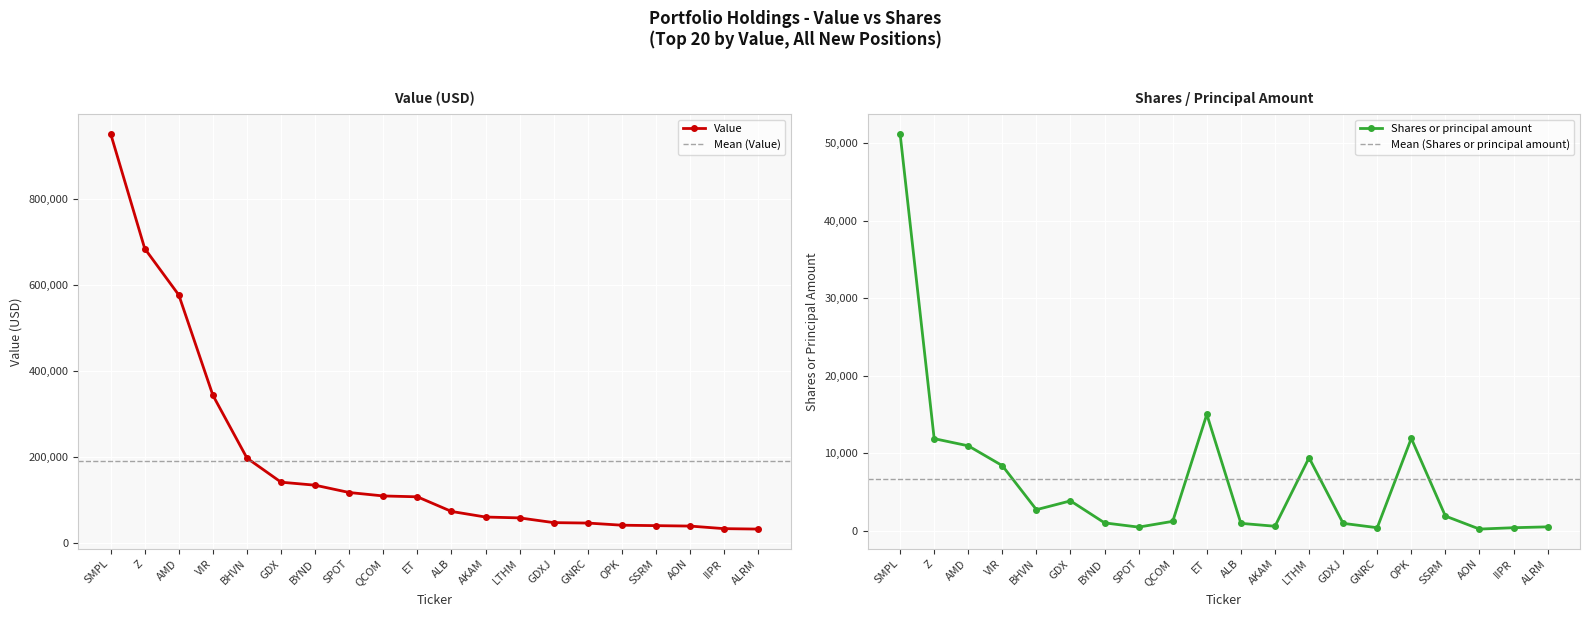

Rank the series by their maximum value, from highest to lowest.

Value, Shares or principal amount